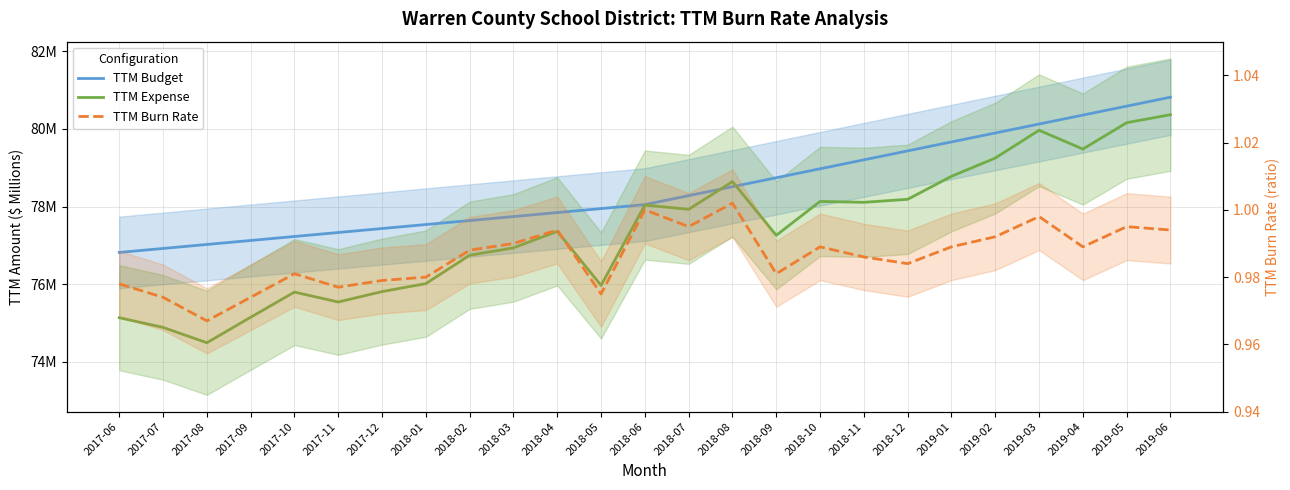

What are all the series names shown in the legend?

TTM Budget, TTM Expense, TTM Burn Rate